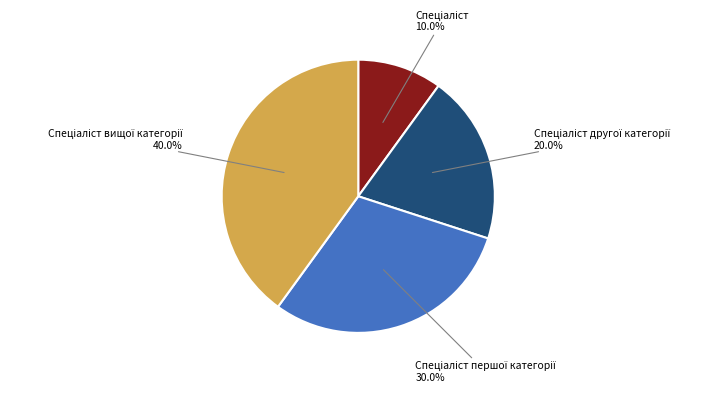

Does any single category account for the majority?

No